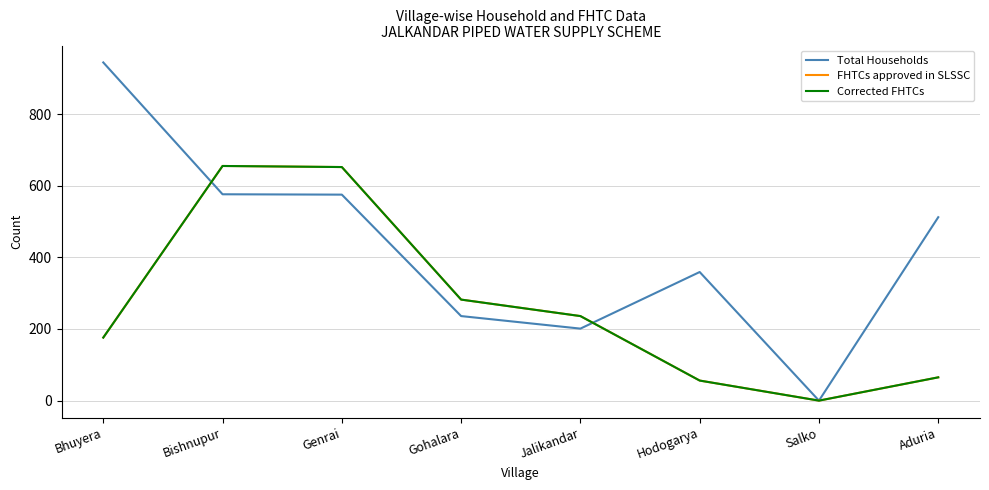

Is this an area chart (filled region under the line)?

No